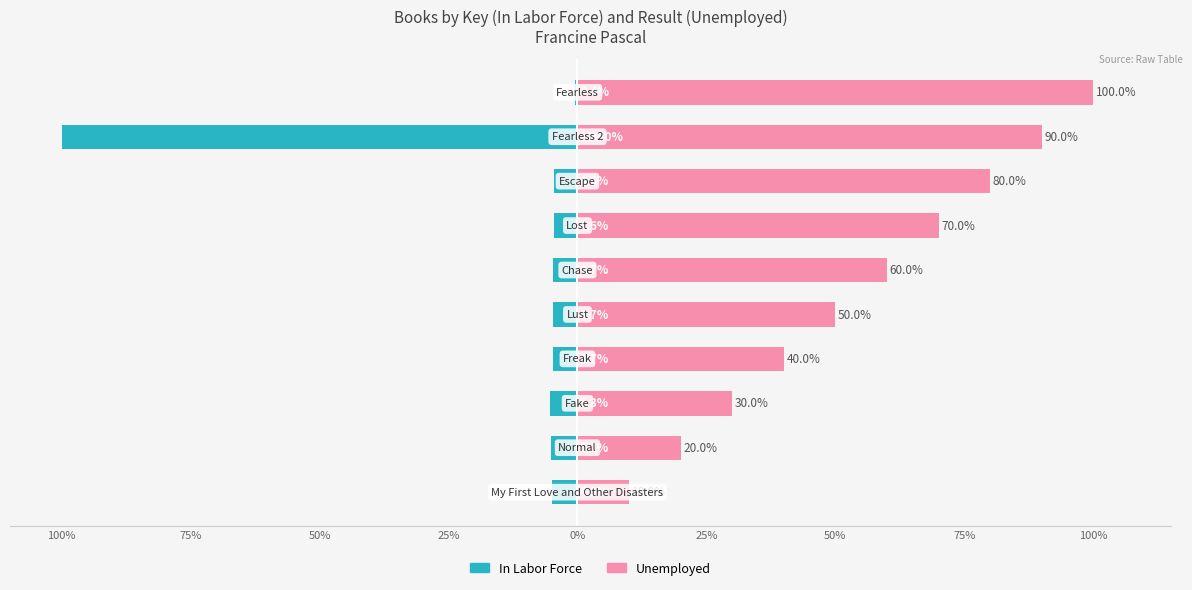

What are all the series names shown in the legend?

In Labor Force, Unemployed